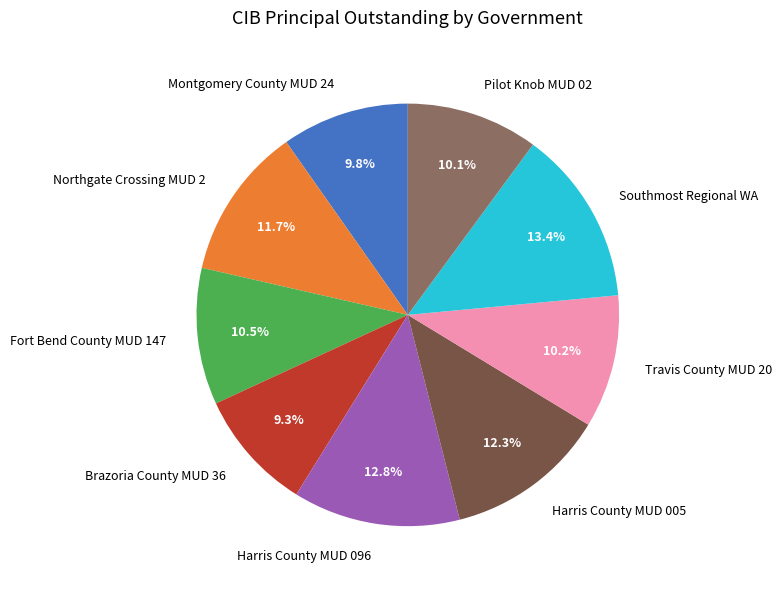

True or false: Pilot Knob MUD 02 accounts for 10% of the total.

True